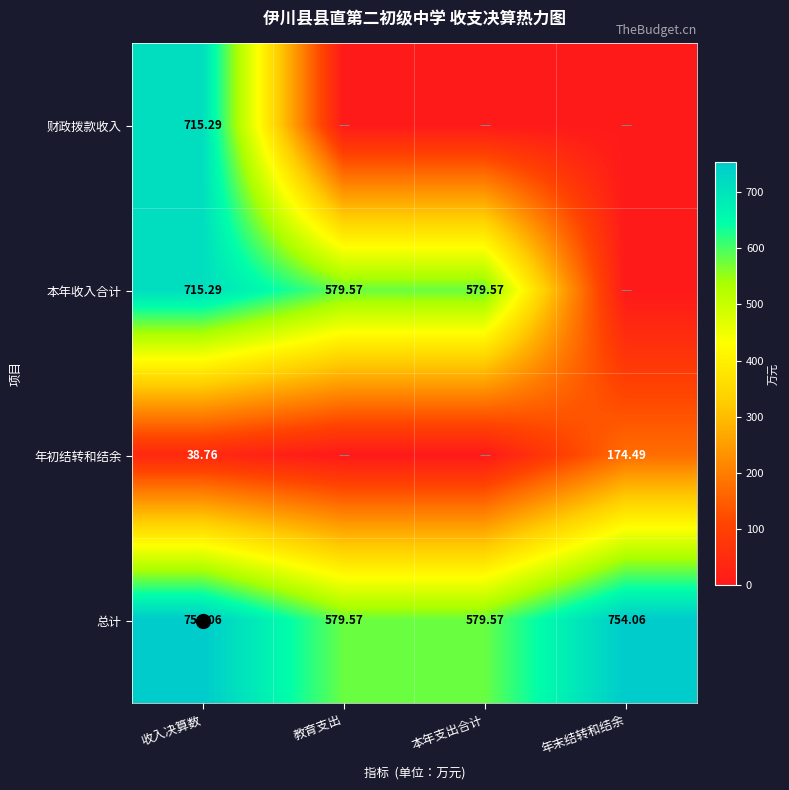

Is the value of 本年收入合计 at 本年支出合计 greater than the value of 年初结转和结余 at 年末结转和结余?

Yes